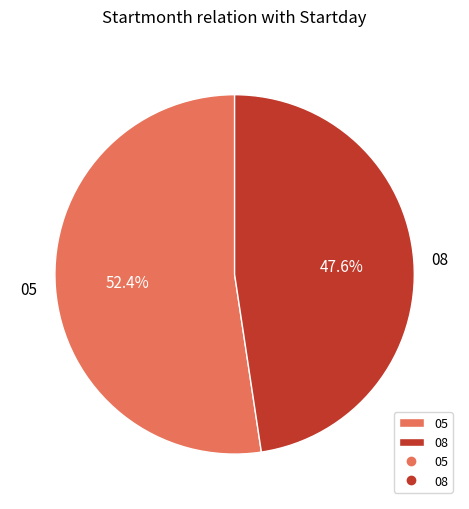

The 05 slice represents 62% of the pie. True or false?

False